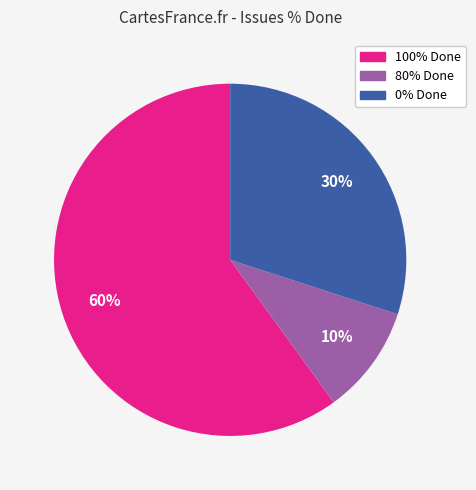

Which slice is the smallest?

80% Done